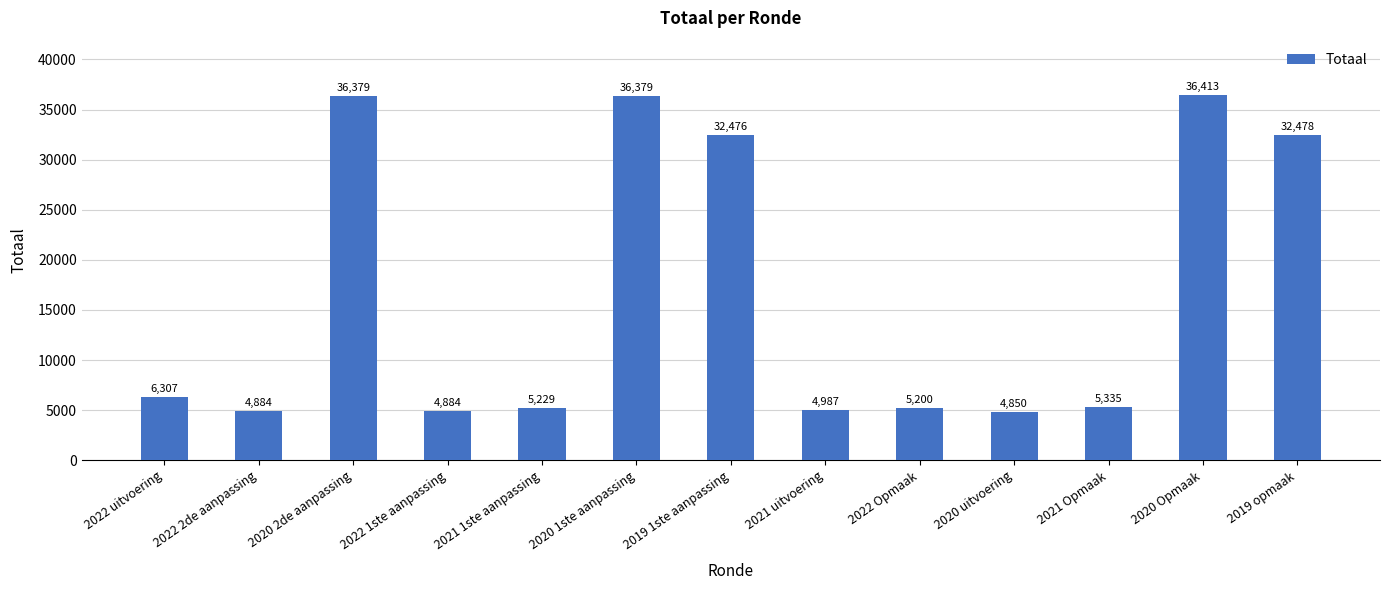

What is the difference between the maximum and minimum values?

31563